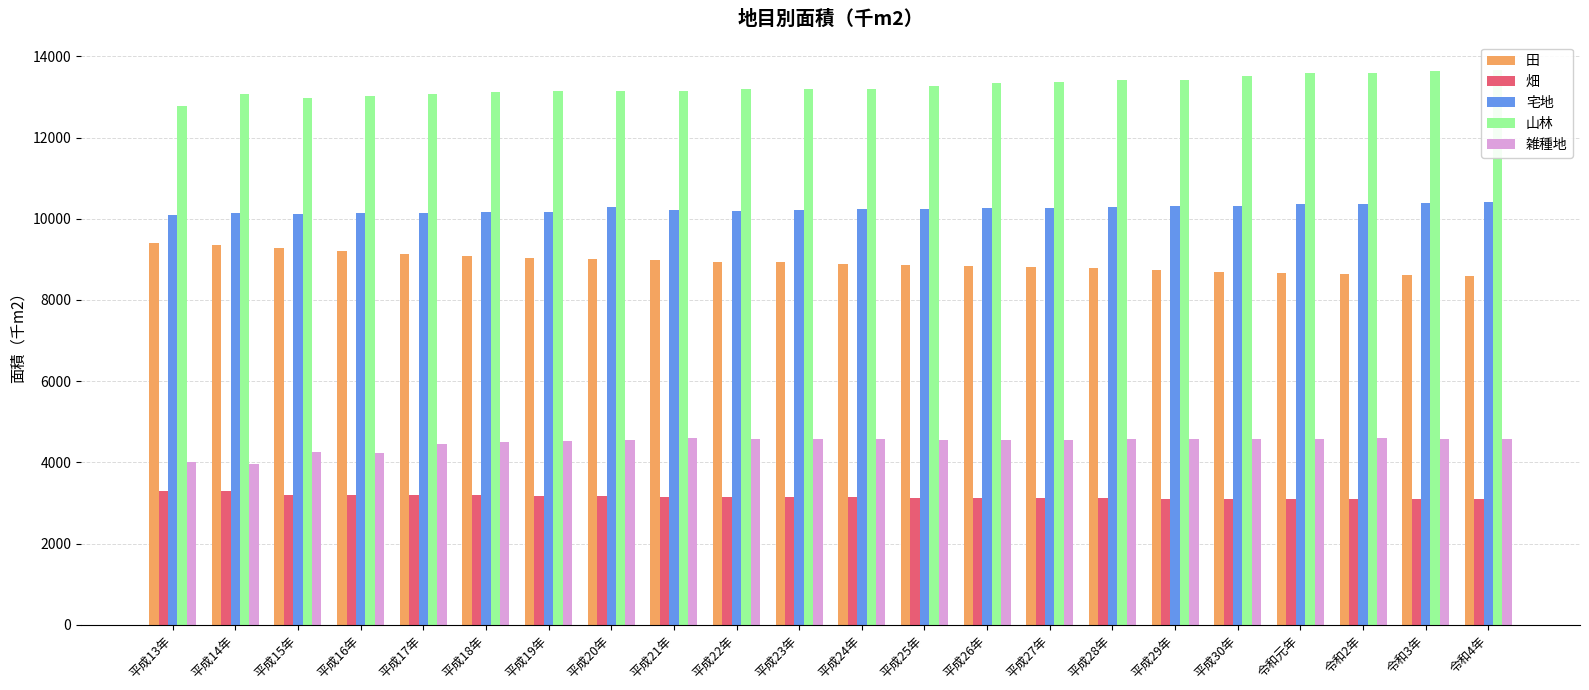

At which category is the sum across all series the highest?

令和4年